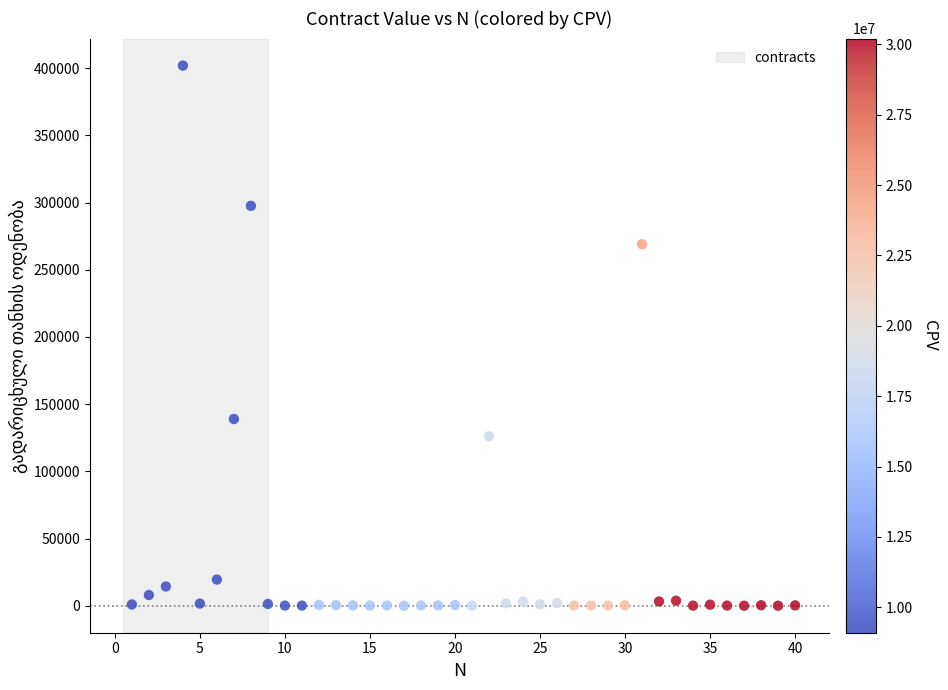

What is the range of X values (max minus min)?

39.0